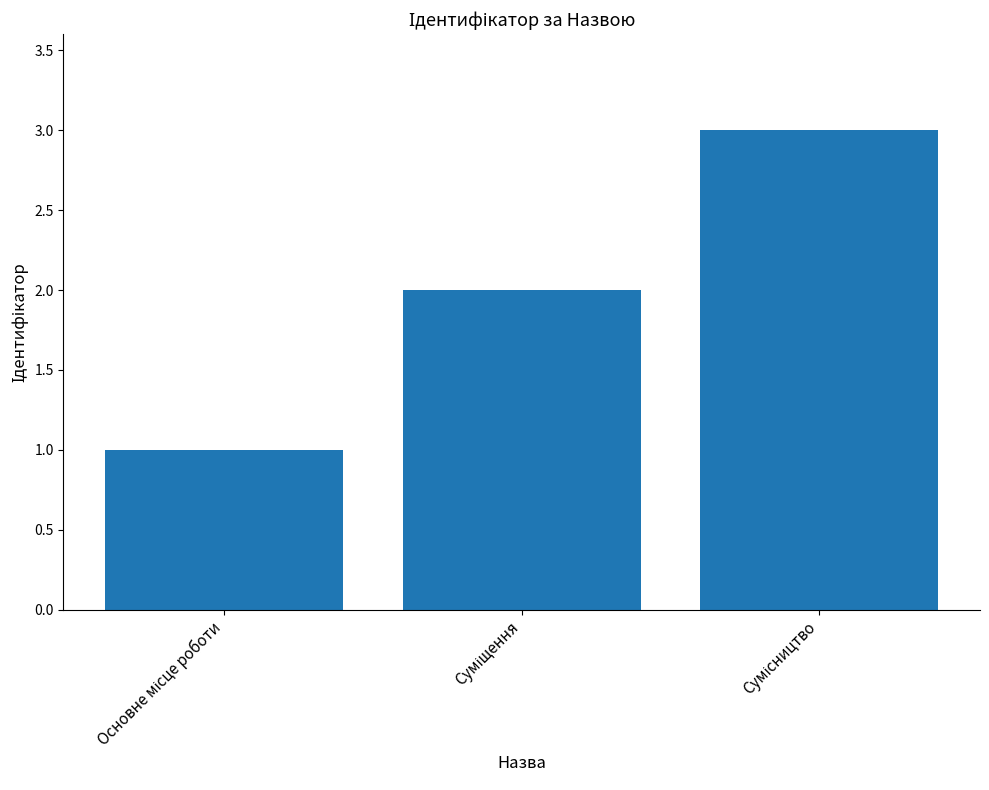

What is the greatest value displayed?

3